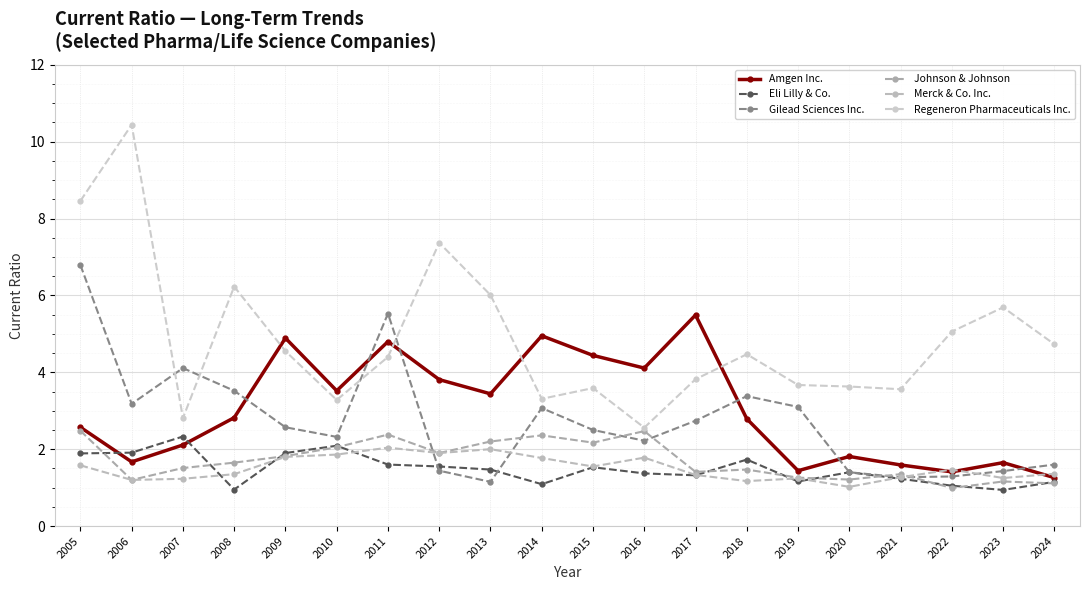

After their last crossing, which series has the higher values: Eli Lilly & Co. or Gilead Sciences Inc.?

Gilead Sciences Inc.